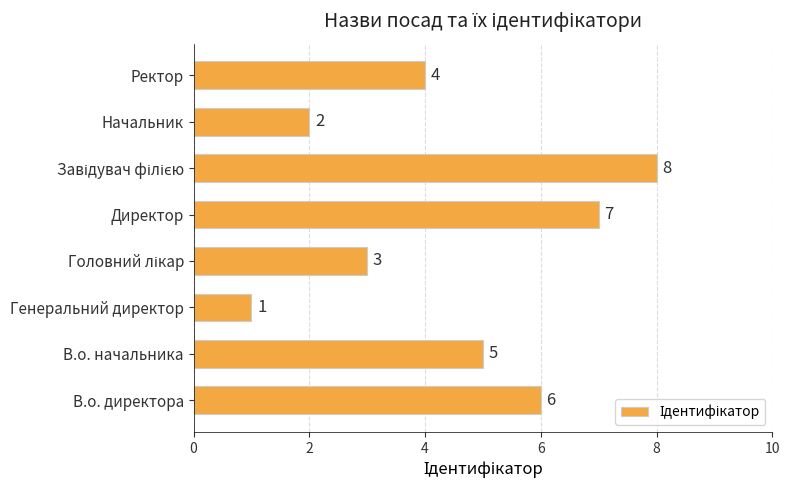

Approximately how many times larger is the value at Директор compared to Начальник?

3.5